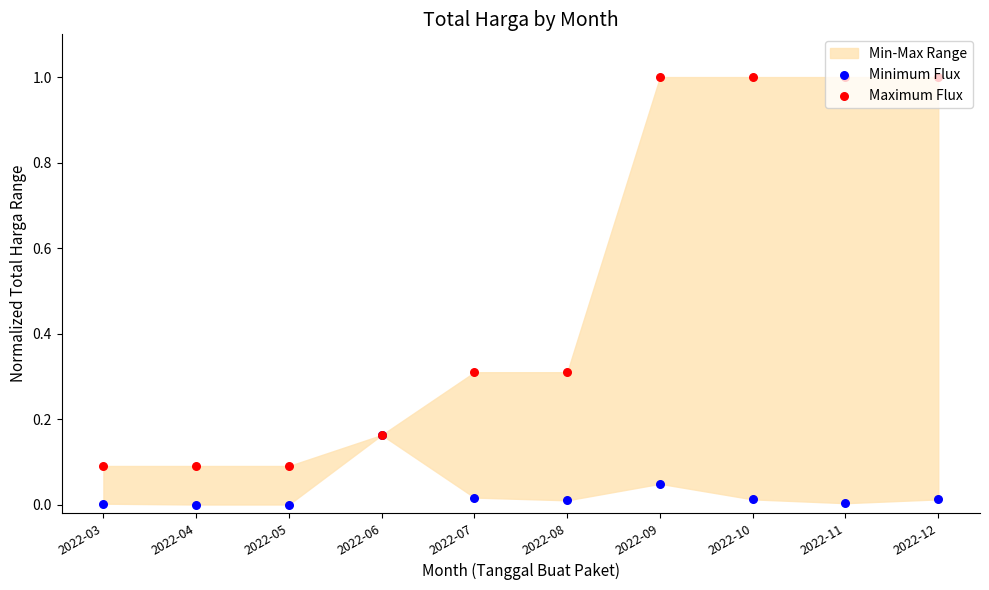

What is the total value across all series at 2022-12?

1.0